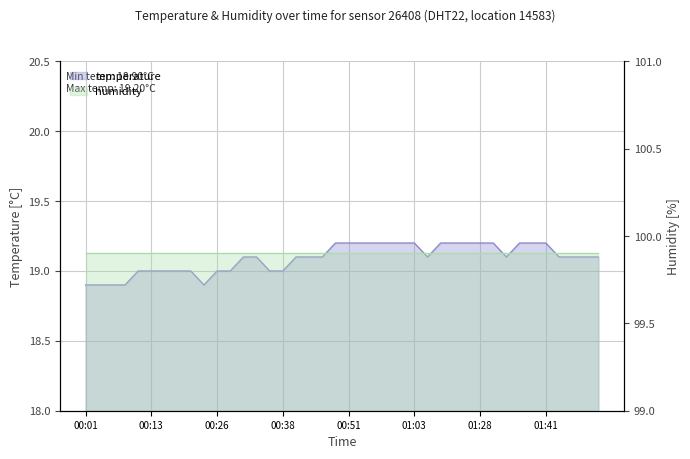

List the labels in order of value, smallest first.

00:01, 00:03, 00:06, 00:08, 00:23, 00:11, 00:13, 00:16, 00:18, 00:21, 00:26, 00:28, 00:35, 00:38, 00:31, 00:33, 00:40, 00:43, 00:46, 01:09, 01:33, 01:43, 01:46, 01:48, 01:51, 00:48, 00:51, 00:53, 00:55, 00:58, 01:00, 01:03, 01:14, 01:20, 01:25, 01:28, 01:30, 01:35, 01:38, 01:41